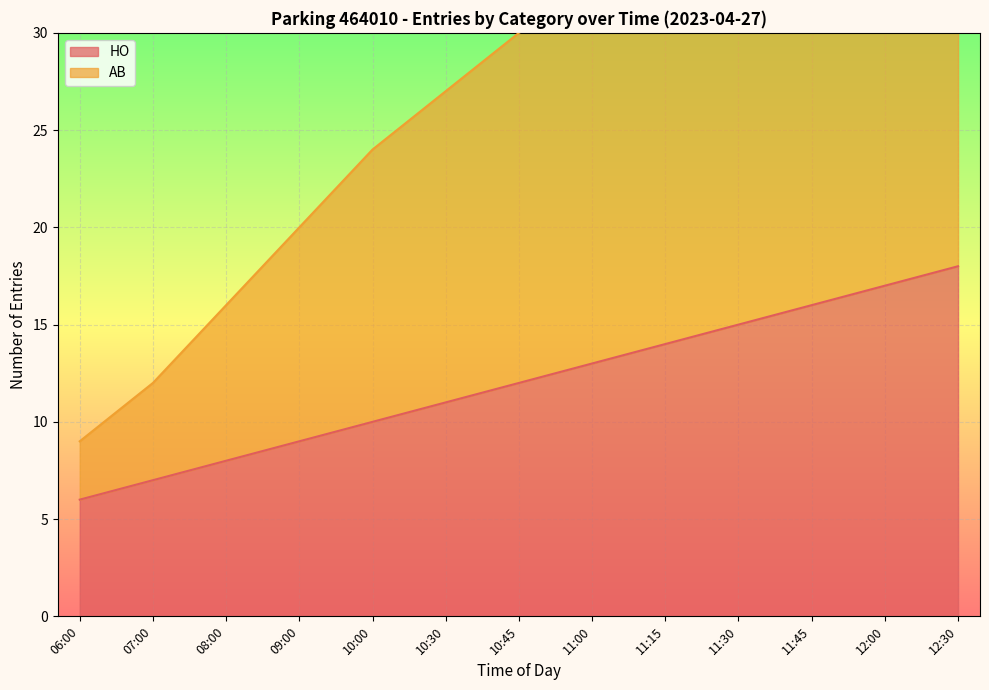

Reading left to right, extract all data points from this chart.

06:00=6	07:00=7	08:00=8	09:00=9	10:00=10	10:30=11	10:45=12	11:00=13	11:15=14	11:30=15	11:45=16	12:00=17	12:30=18